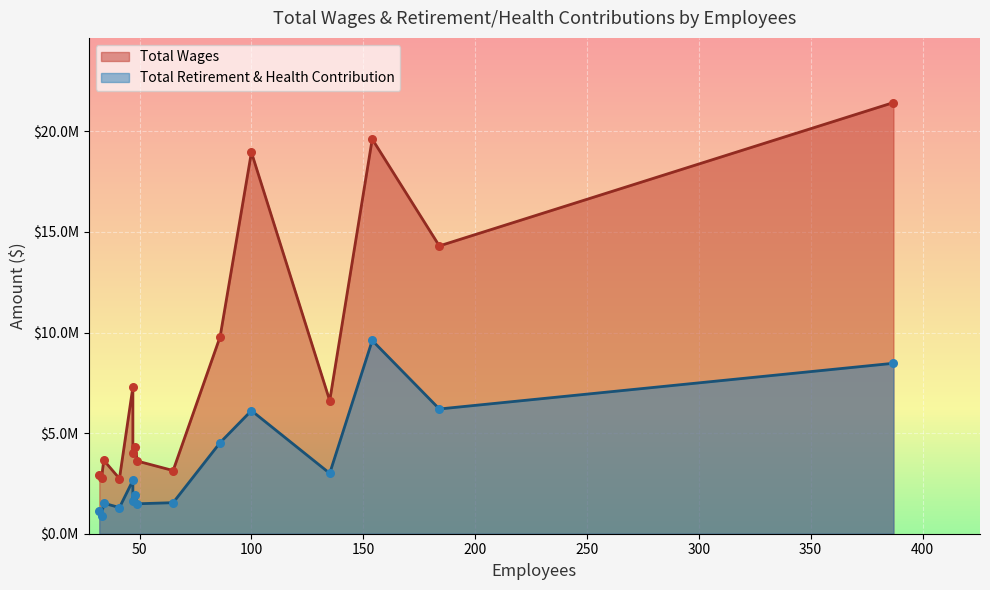

Which series has the largest total across all categories?

Total Wages